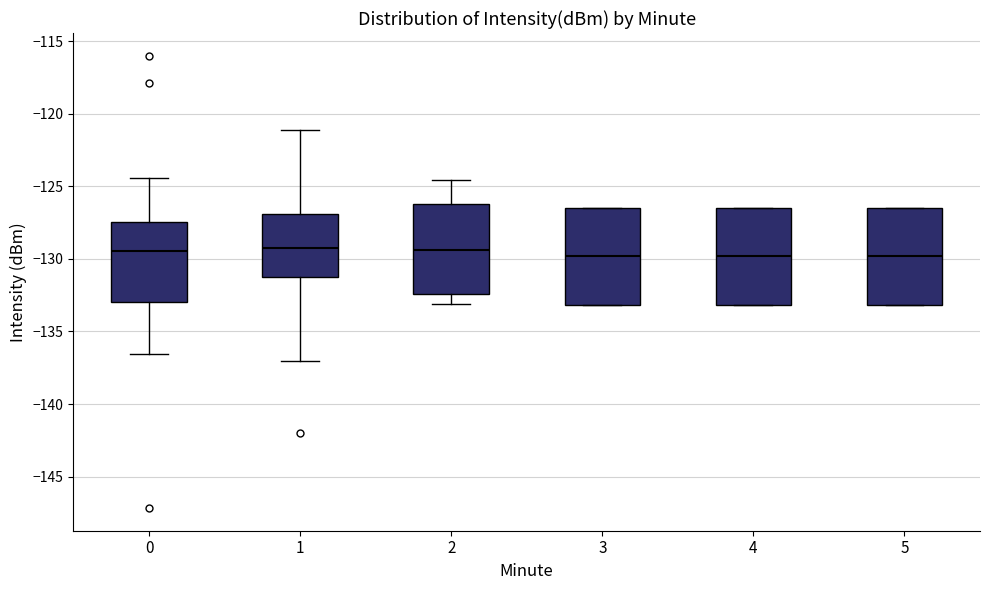

Reading left to right, transcribe this box plot: for each box, give where its median line is, the range the box spans, and where its two whiskers end, as read against the y-axis. The values are not printed on the chart, so give them approximately, as read against the axis.

0: median -129.5, box -133.0 to -127.5, whiskers -136.5 to -124.5
1: median -129.5, box -131.5 to -127.0, whiskers -137.0 to -121.0
2: median -129.5, box -132.5 to -126.0, whiskers -133.0 to -124.5
3: median -130.0, box -133.0 to -126.5, whiskers -133.0 to -126.5
4: median -130.0, box -133.0 to -126.5, whiskers -133.0 to -126.5
5: median -130.0, box -133.0 to -126.5, whiskers -133.0 to -126.5